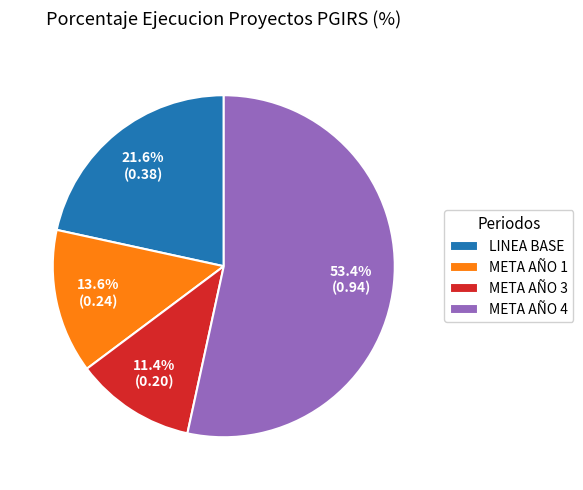

Approximately how many times larger is the value at META AÑO 3 compared to META AÑO 1?

0.8